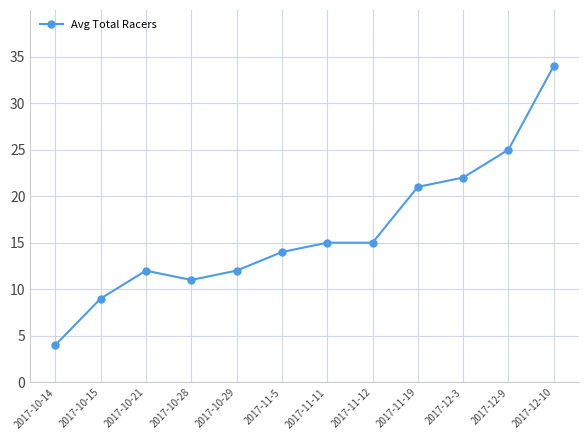

Where is the first local maximum?

2017-10-21